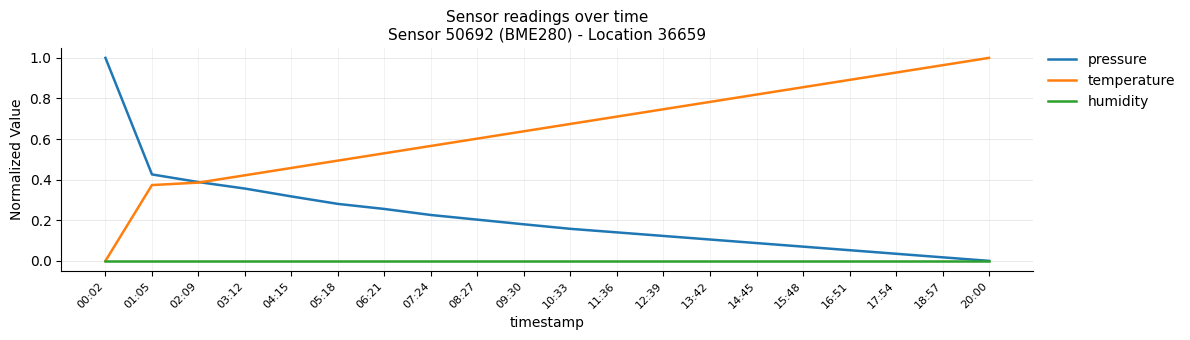

Which series has the largest total across all categories?

temperature